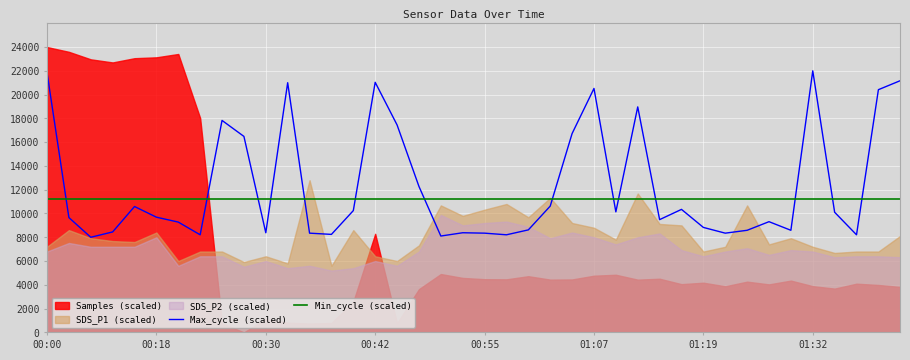

The Min_cycle (scaled) series shows 3990.3 at 23. True or false?

False